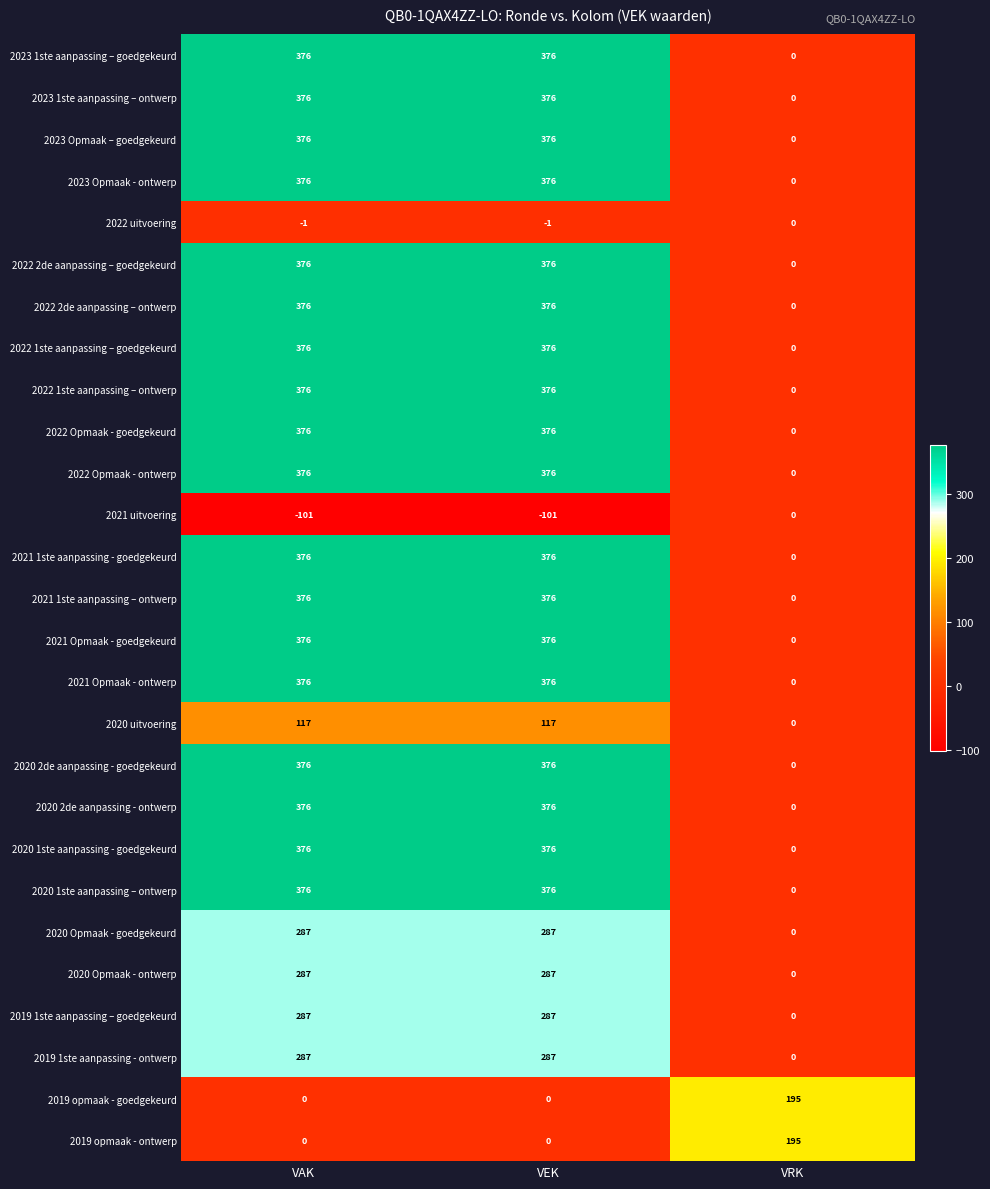

Is it true that 2020 1ste aanpassing - goedgekeurd equals 644 at VAK?

False